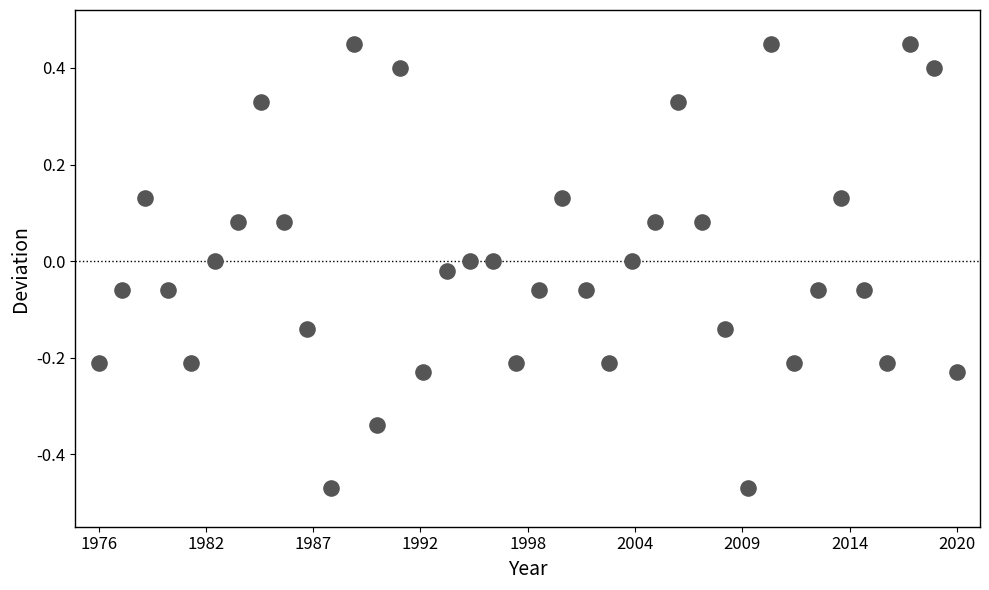

What is the range of X values (max minus min)?

37.0